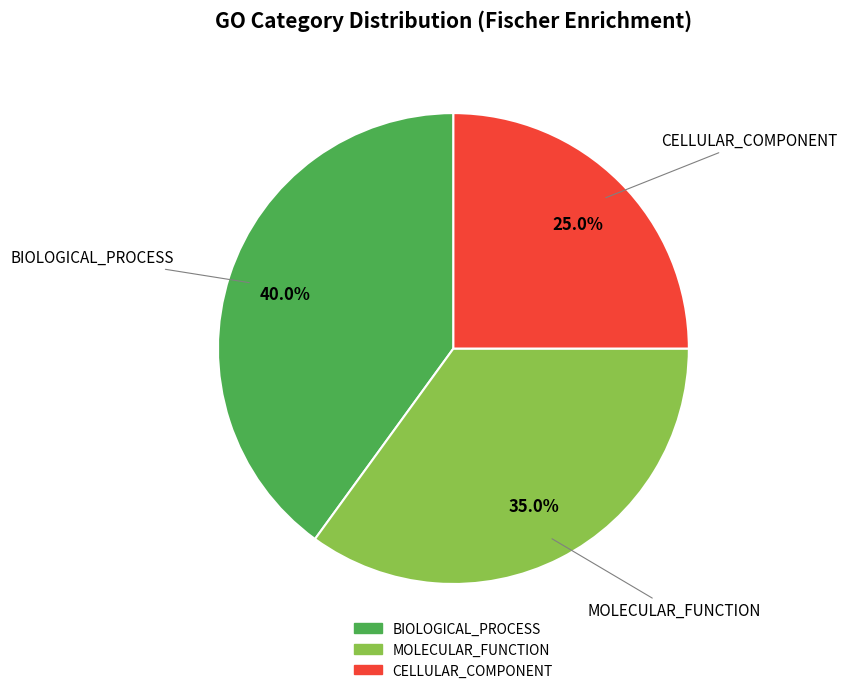

To the nearest percent, what is the difference between the largest and smallest slice percentages?

15%